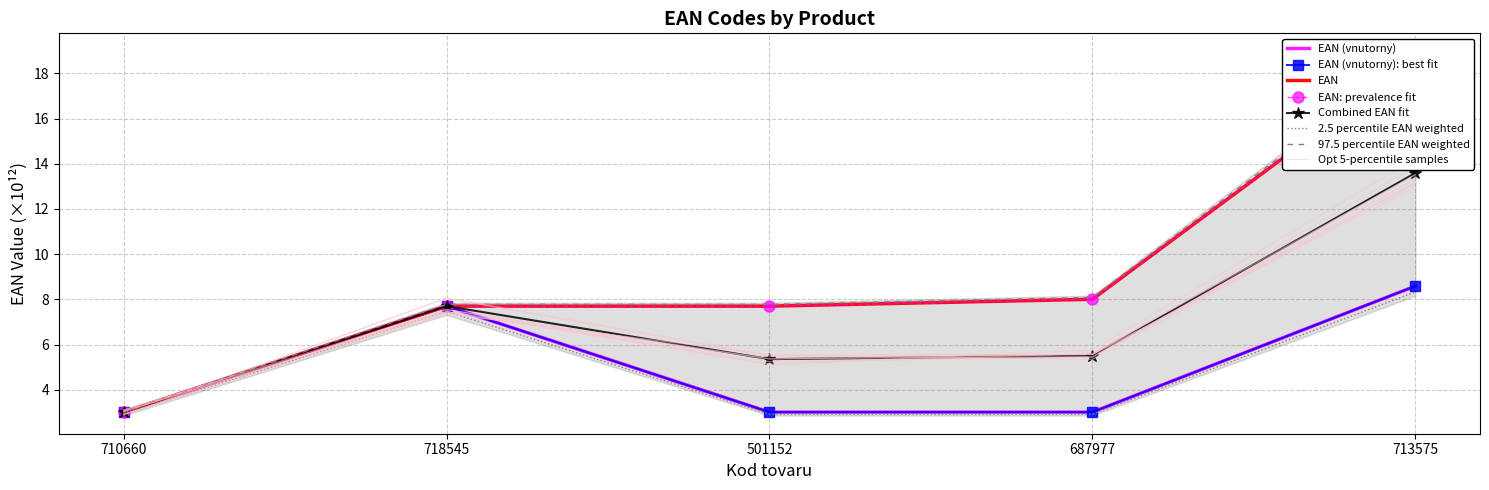

What position from the left is 713575?

5